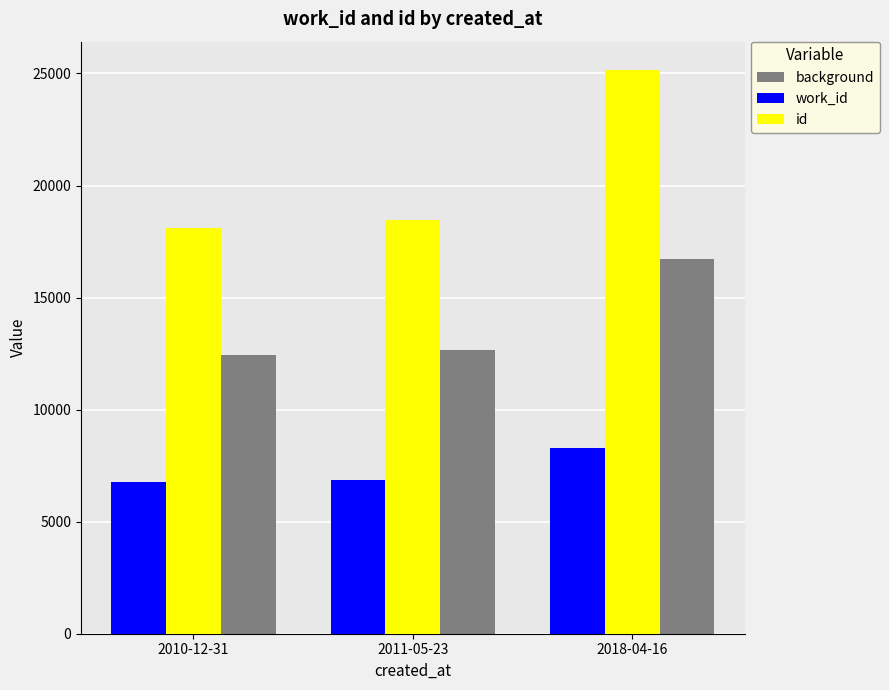

Where is work_id nearest to the value 7526?

2011-05-23